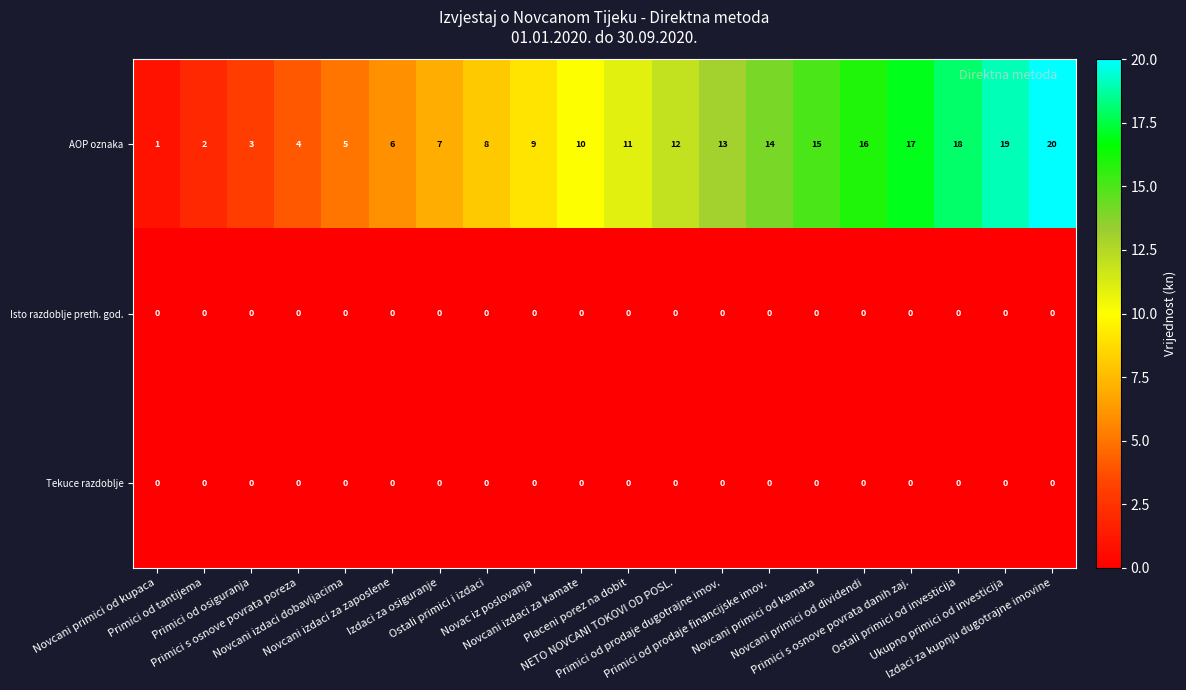

What is the sum of all AOP oznaka values?

210